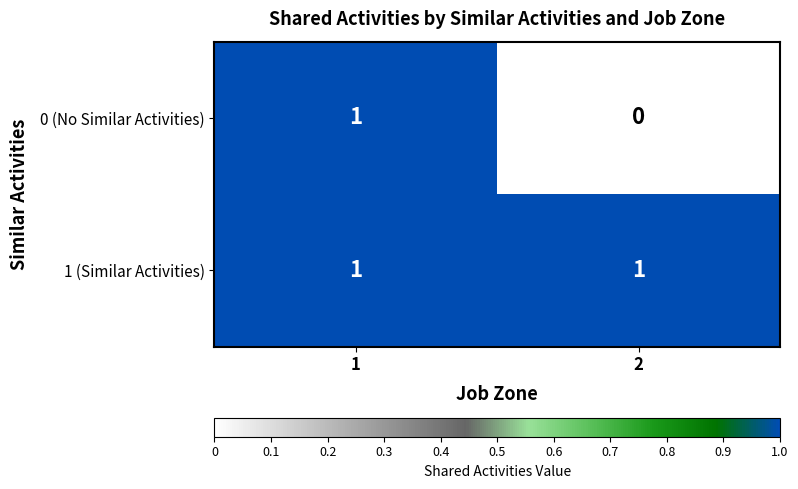

Rank the categories by 0 (No Similar Activities) value from highest to lowest.

1, 2